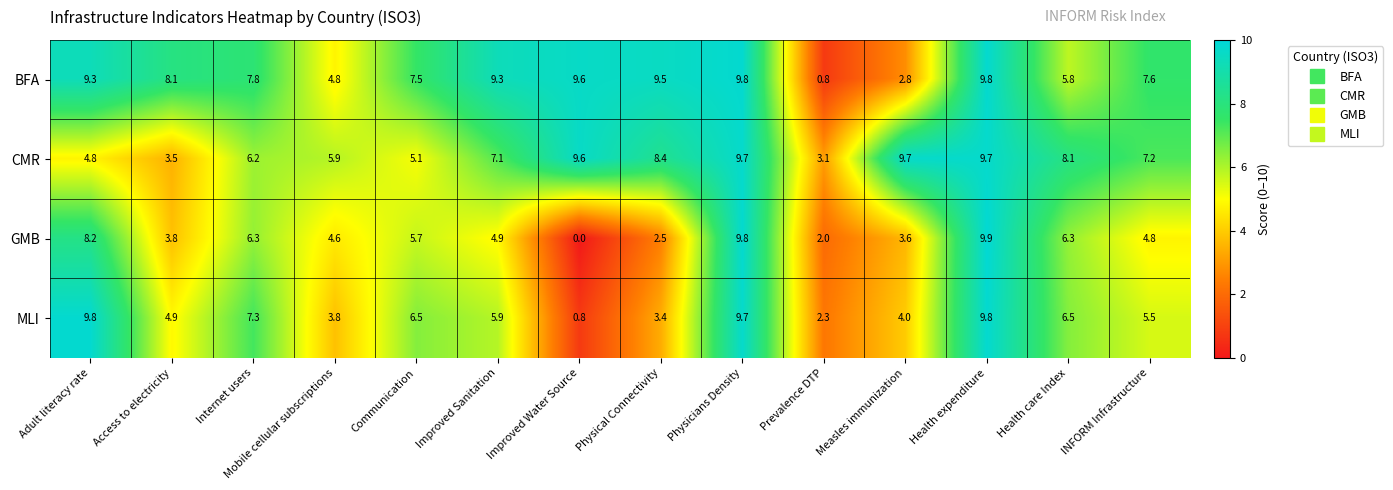

Is the value of MLI at Access to electricity greater than the value of GMB at Communication?

No